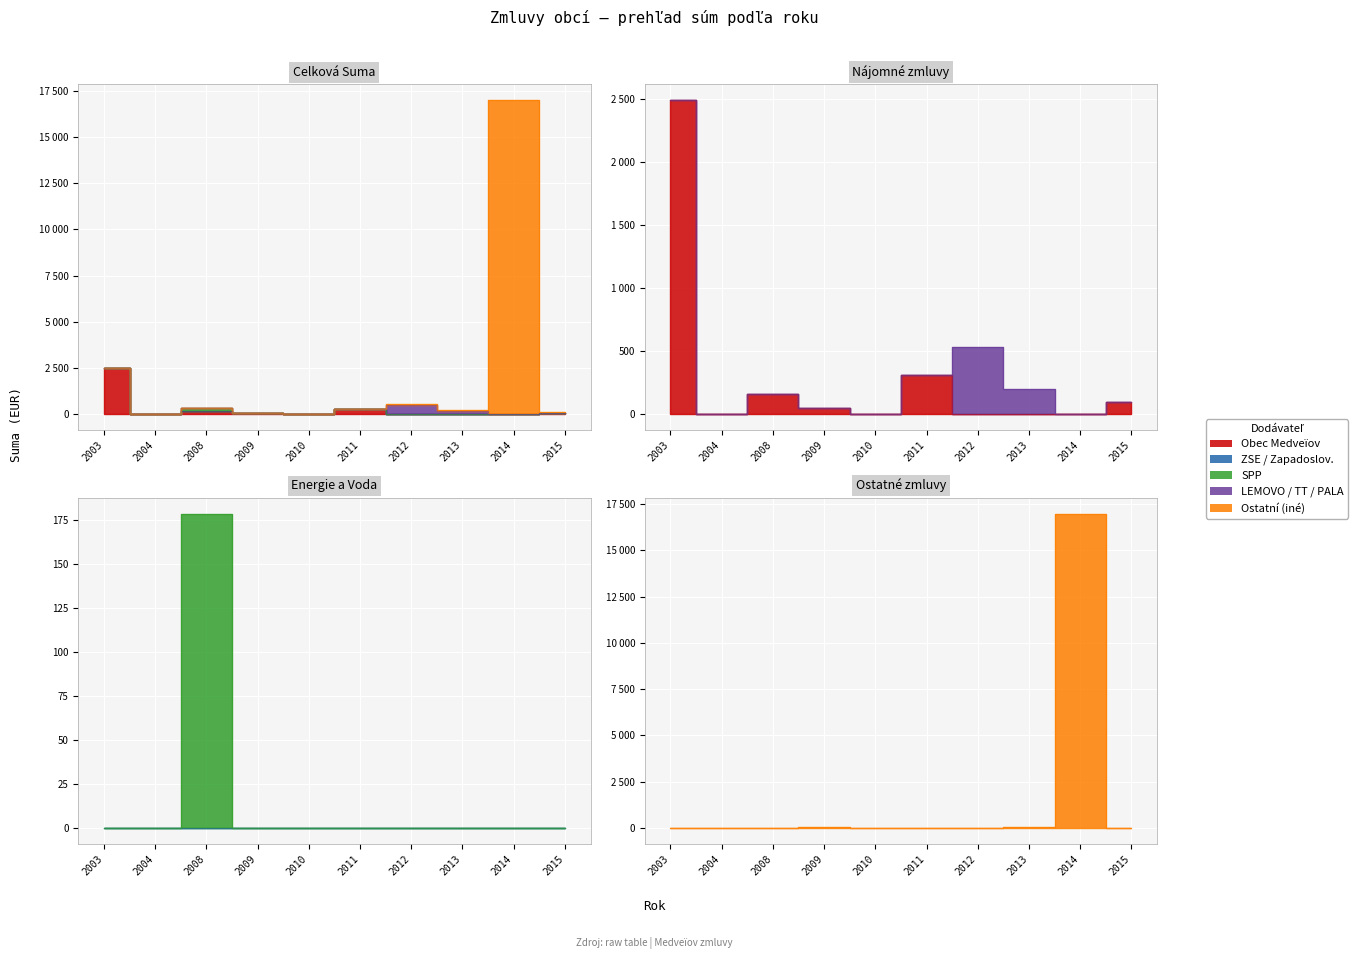

In Ostatní (iné), how many points are higher than both neighbors (excluding endpoints)?

2